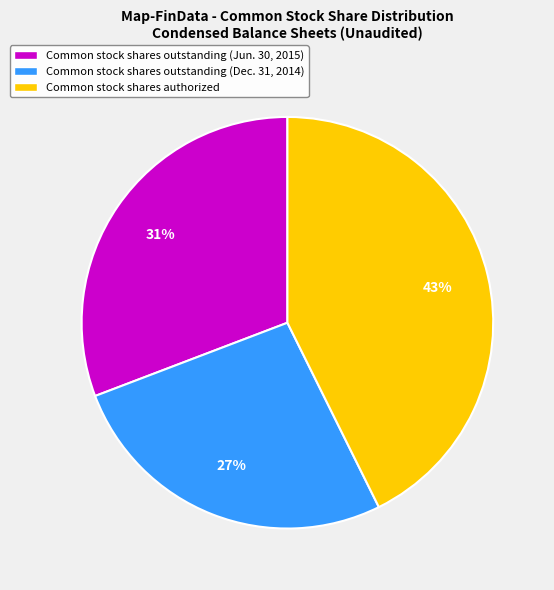

Which category has the biggest portion of the pie?

Common stock shares authorized